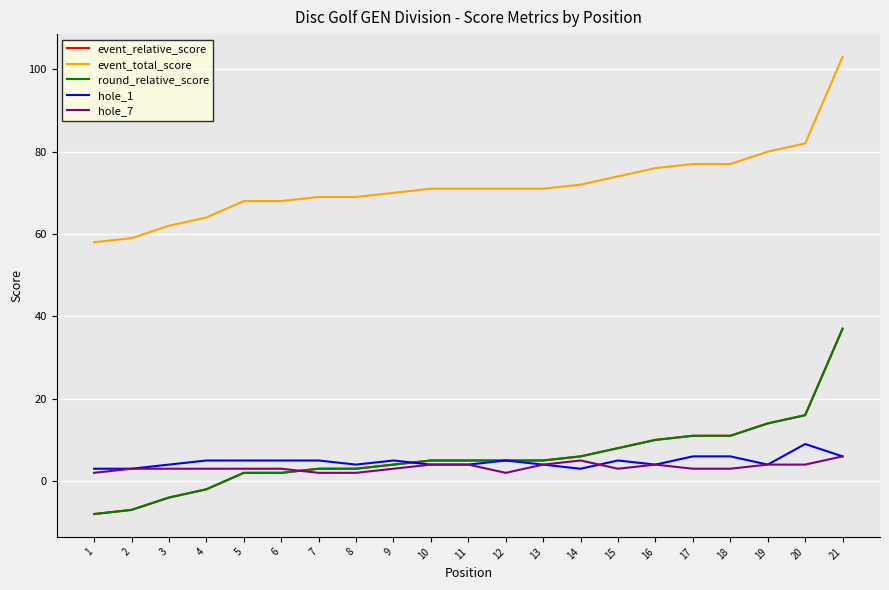

Does the chart display data point markers on the line(s)?

No